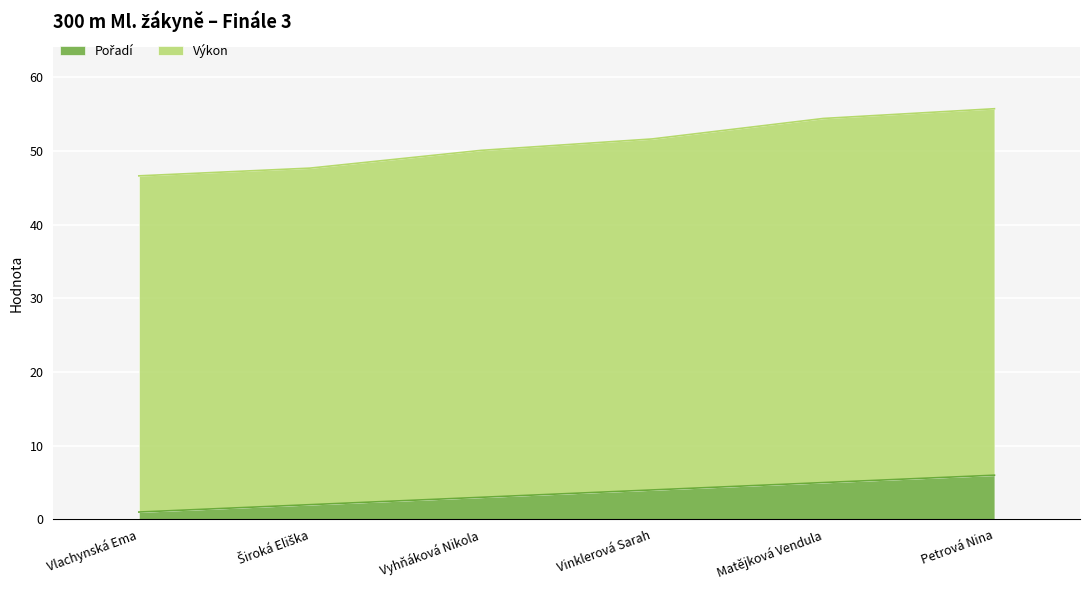

Reading left to right, list all the values displayed in this chart.

Pořadí: 1.0	2.0	3.0	4.0	5.0	6.0
Výkon: 46.6	47.7	50.1	51.6	54.4	55.7